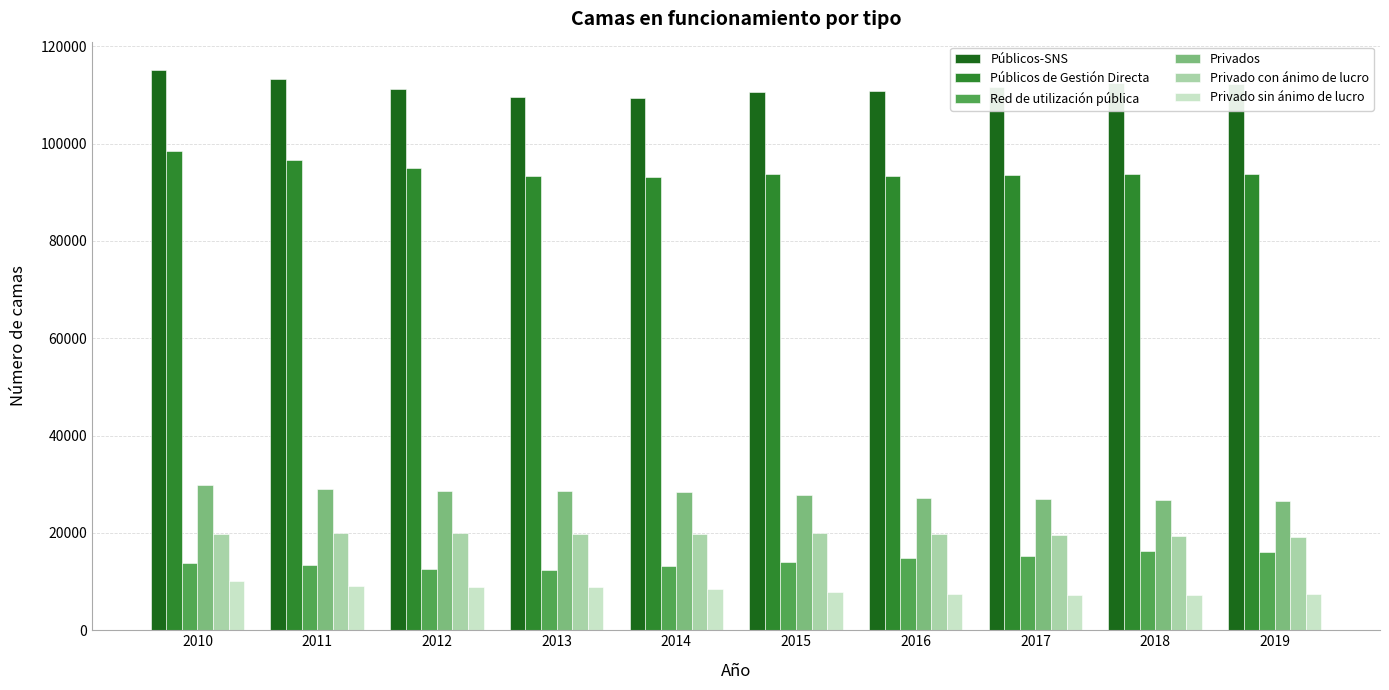

How many bars are there in total?

60